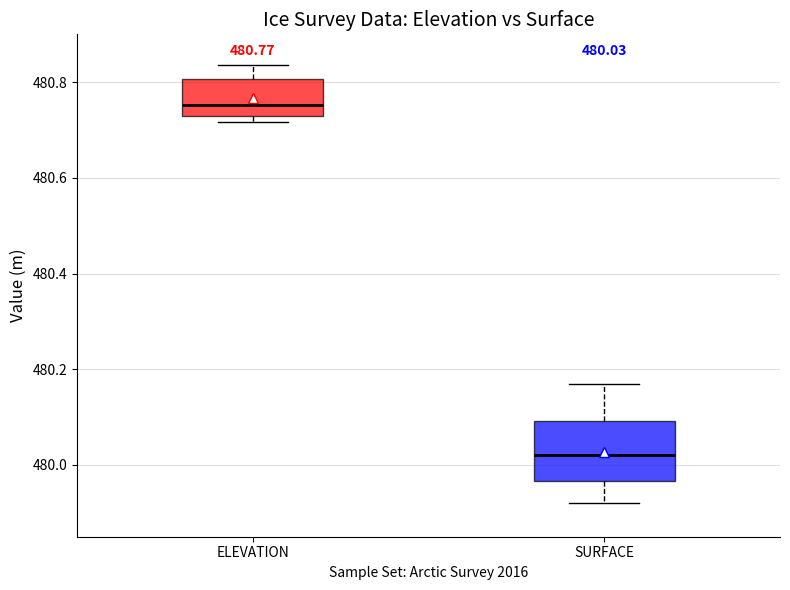

Comparing the boxes themselves (not the whiskers), which one is the tallest?

SURFACE